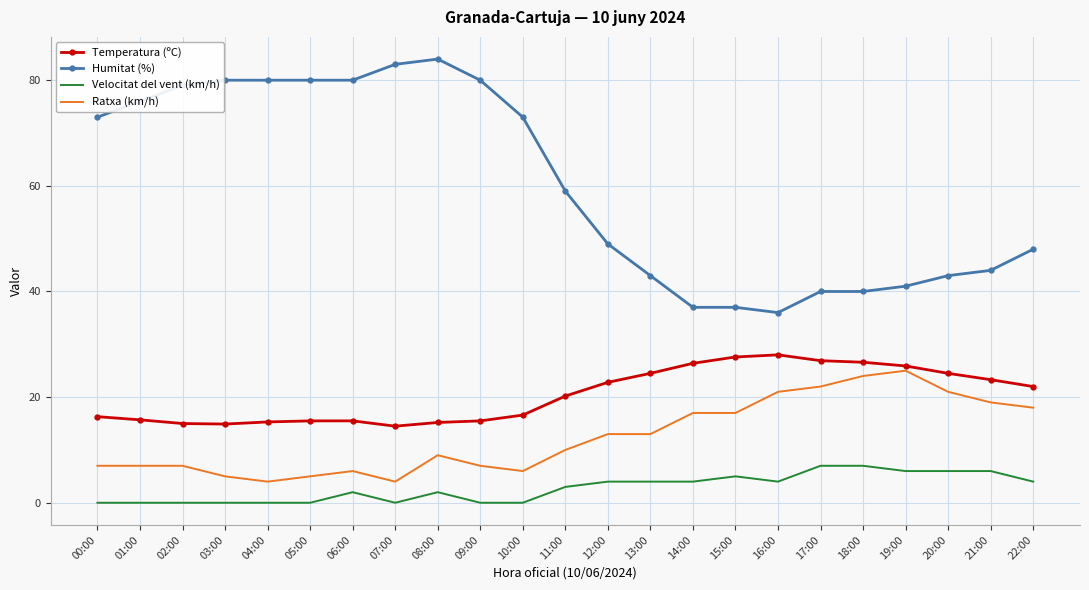

True or false: Temperatura (ºC) and Velocitat del vent (km/h) cross at least once.

False